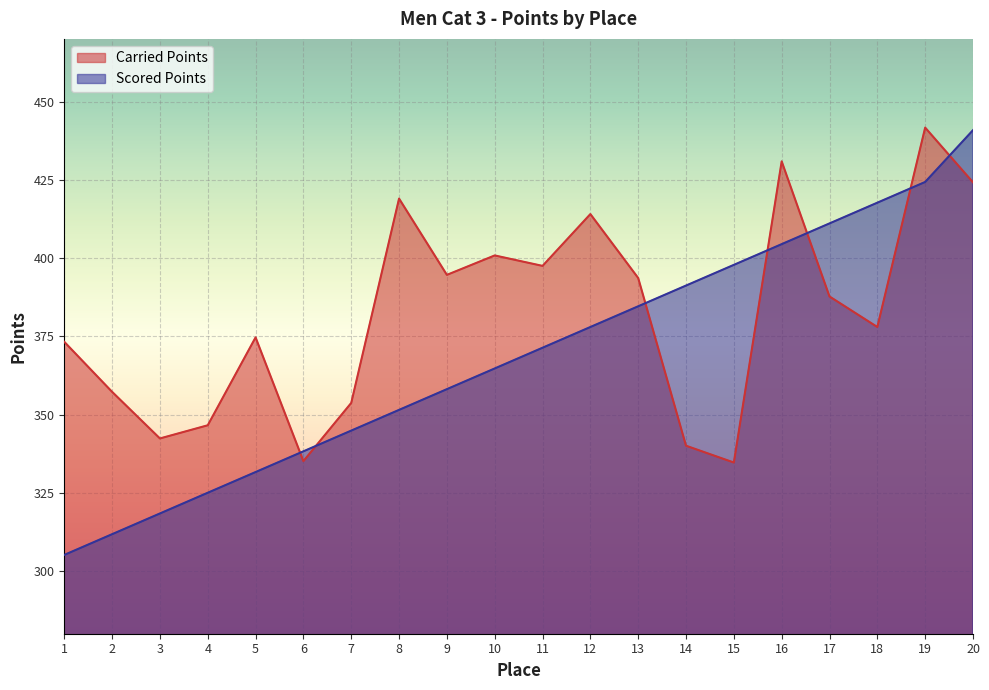

How many times do Scored Points and Carried Points cross each other?

7